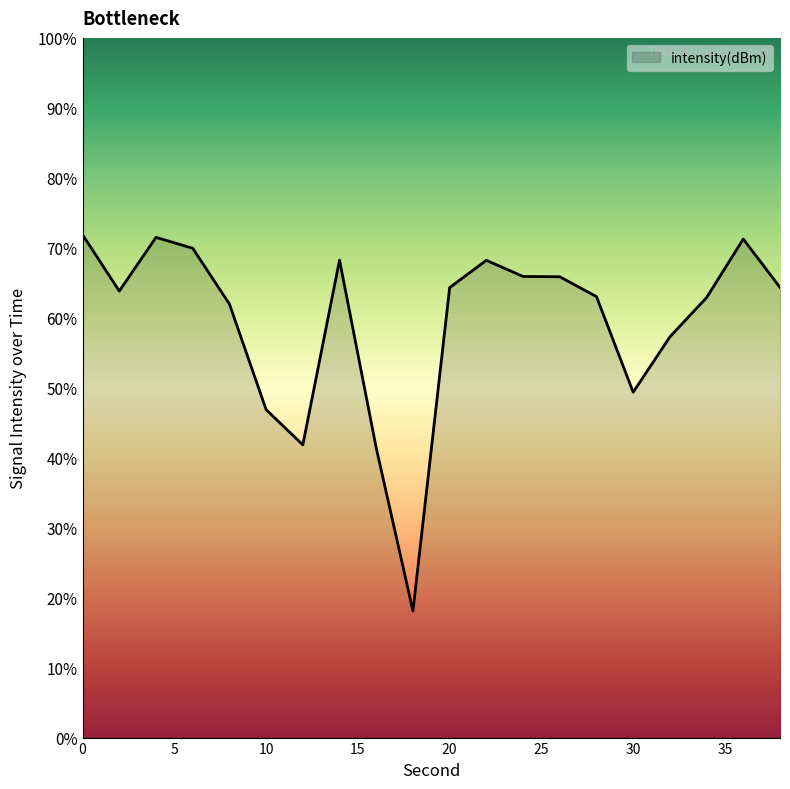

Rank the categories by value from highest to lowest.

0, 4, 36, 6, 14, 22, 24, 26, 38, 20, 2, 28, 34, 8, 32, 30, 10, 12, 16, 18